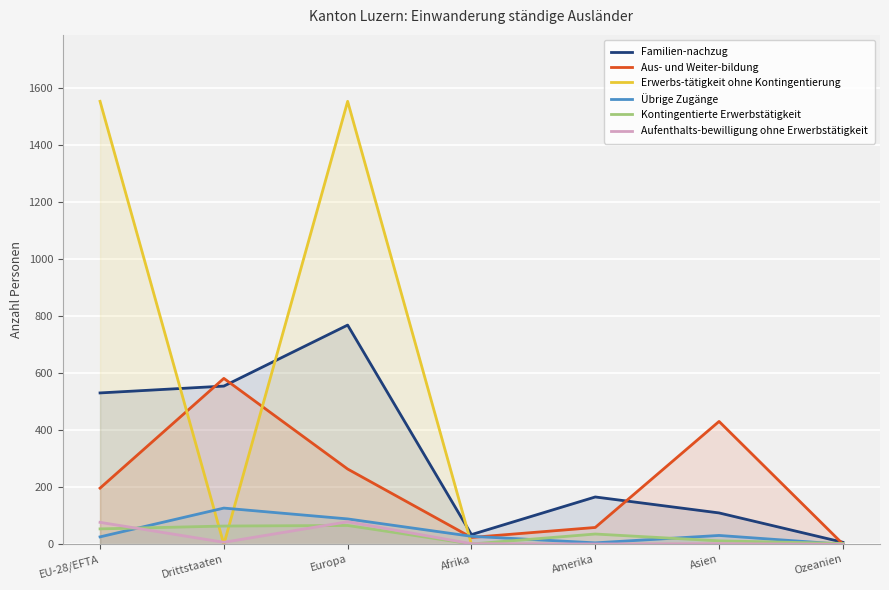

Is the value of Erwerbs-tätigkeit ohne Kontingentierung at EU-28/EFTA greater than the value of Aus- und Weiter-bildung at Amerika?

Yes